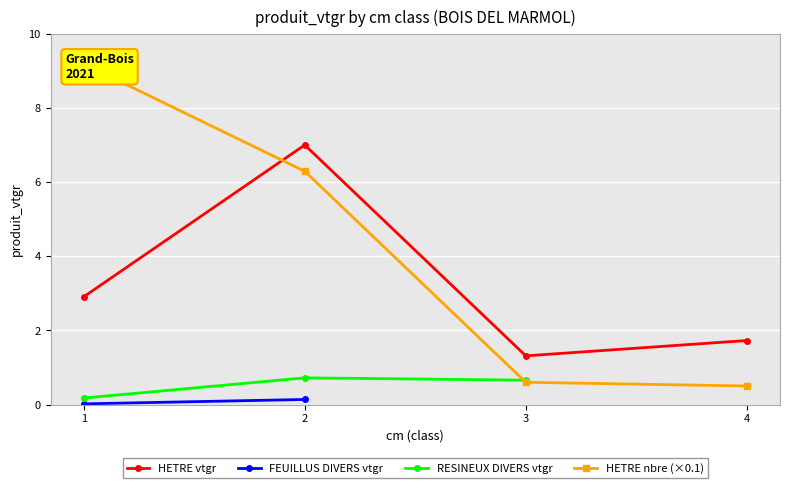

At which label is FEUILLUS DIVERS vtgr closest to 0?

1